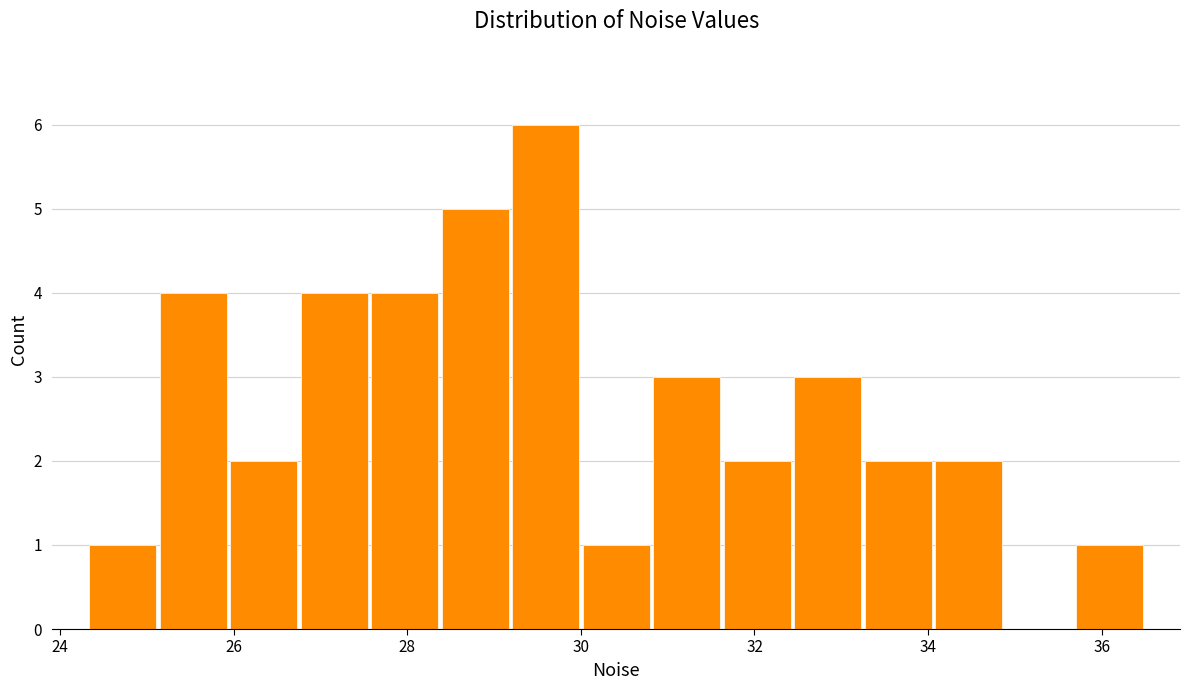

What is the height of the bar covering 30.8 to 31.6 on the x-axis? Neither the bar edges nor the heights are printed on the chart, so give them approximately, as read against the axes.

3